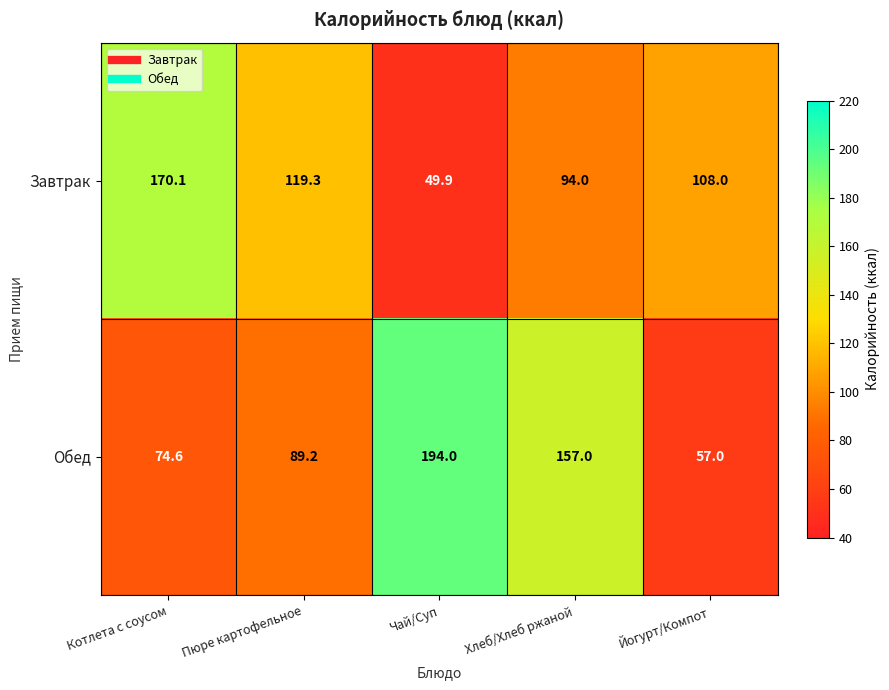

Which series changed the most between Пюре картофельное and Чай/Суп?

Обед